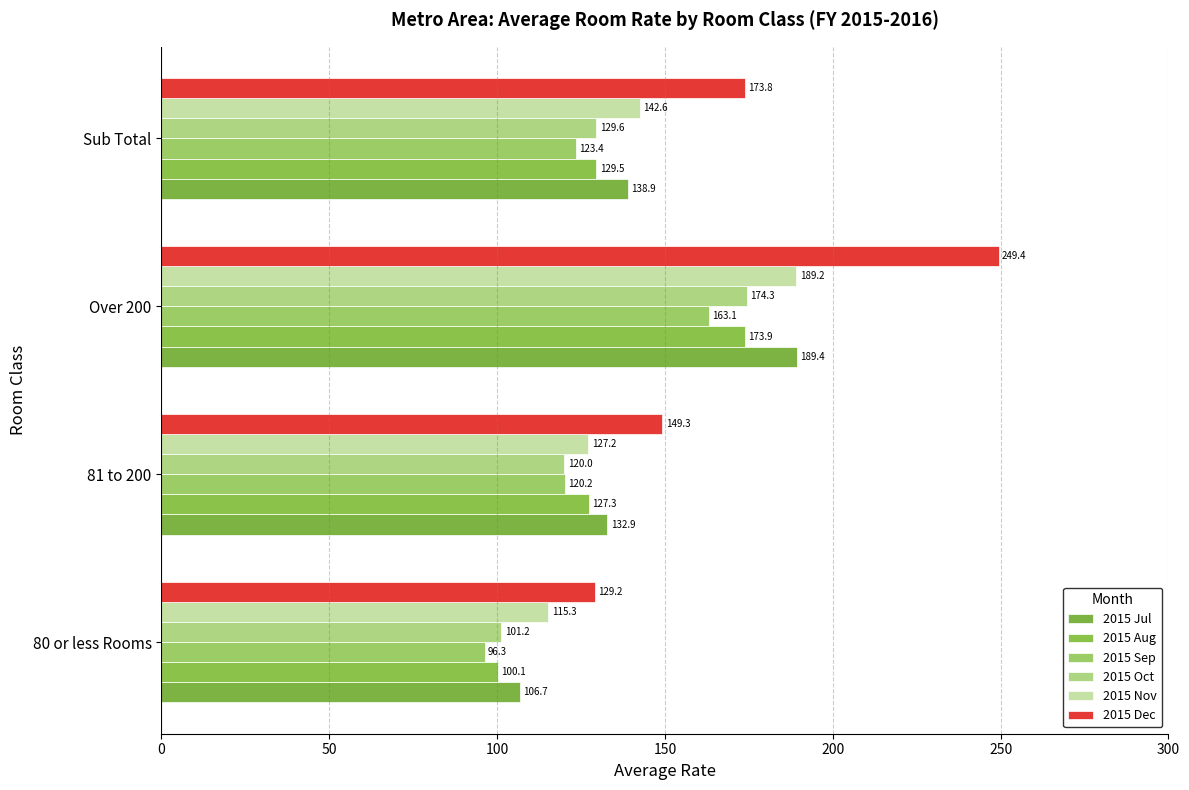

What is the smallest value displayed?

96.3